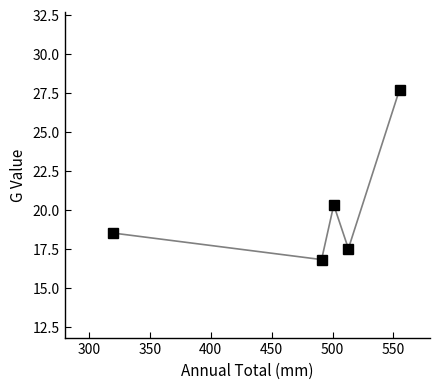

Reading right to left, extract all data points from this chart.

27.7	17.5	20.3	16.8	18.5